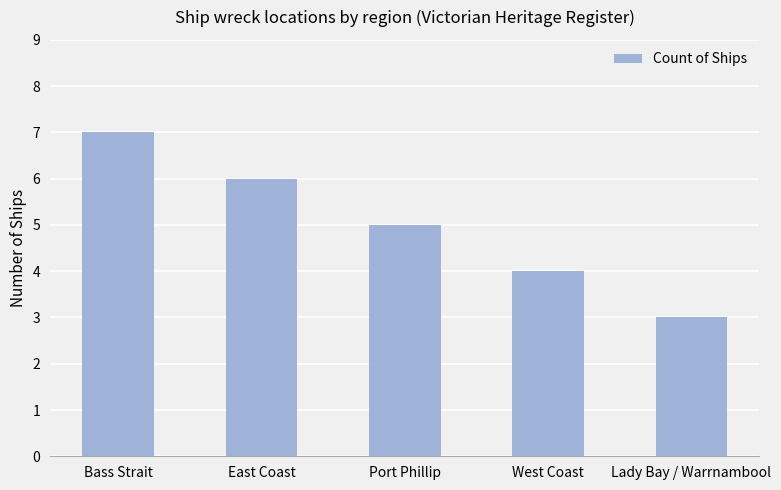

Read the value at West Coast.

4